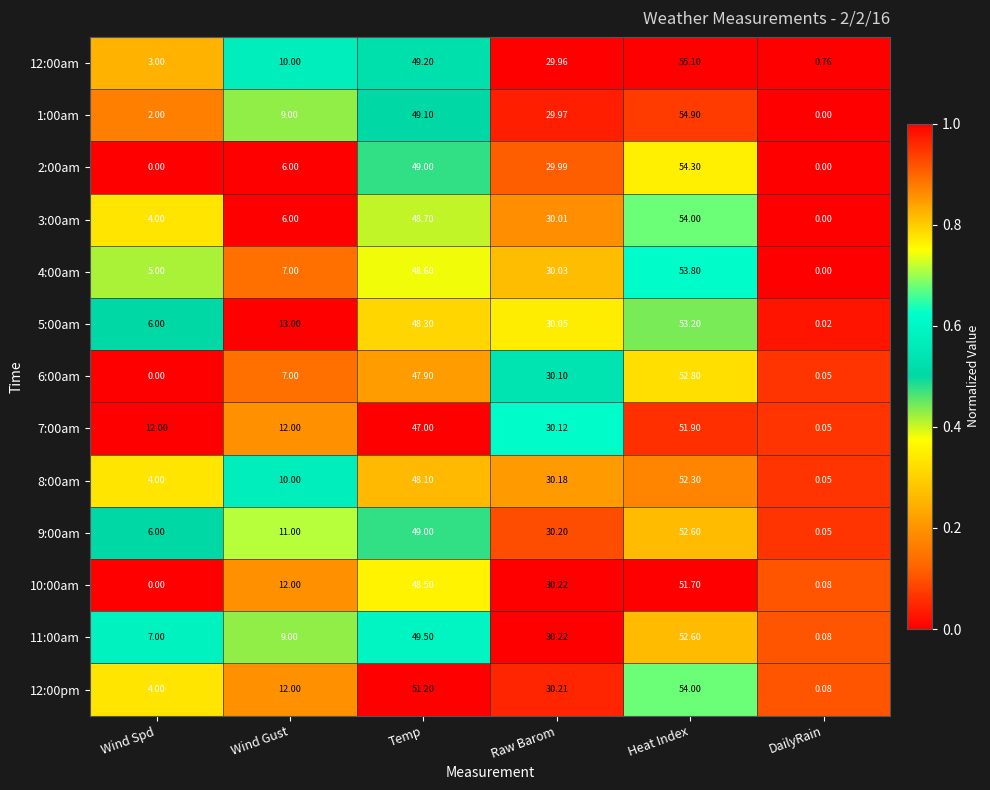

Where does the 11:00am series first go above 30?

Temp